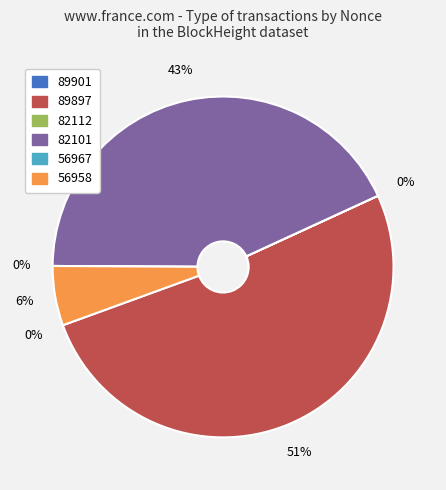

Does 82112 account for over 50% of the chart?

No